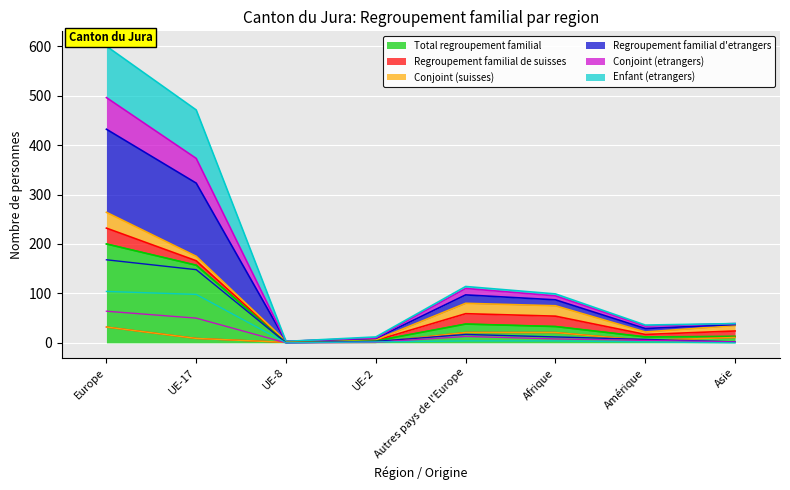

True or false: Total regroupement familial has a value of 157 at UE-17.

True